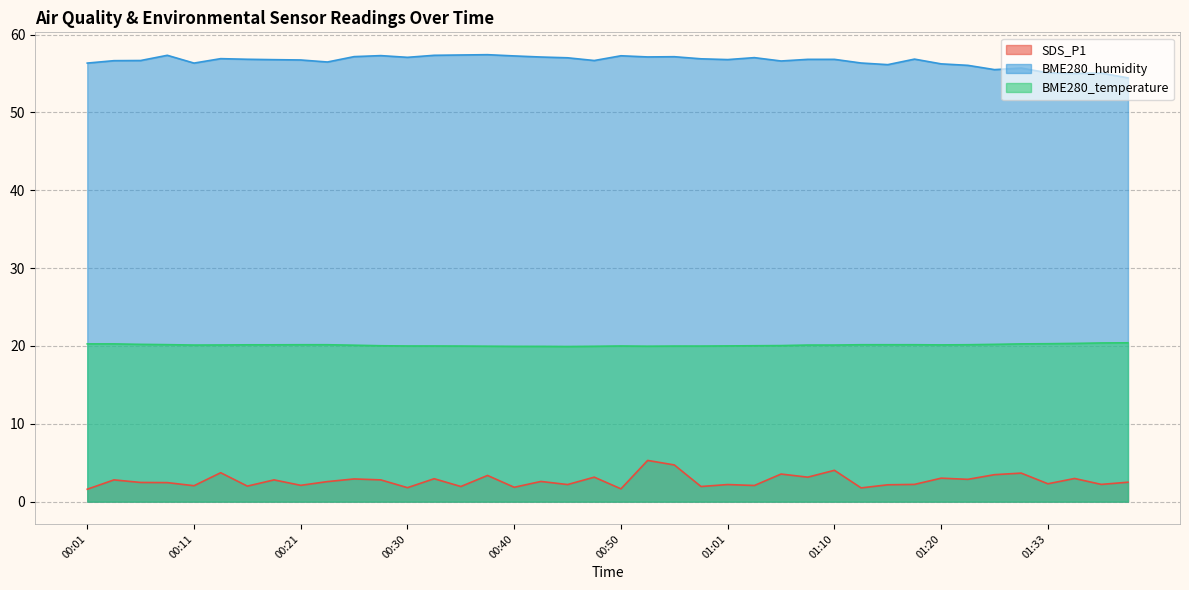

What is the difference between the maximum and minimum values in the BME280_humidity series?

3.0